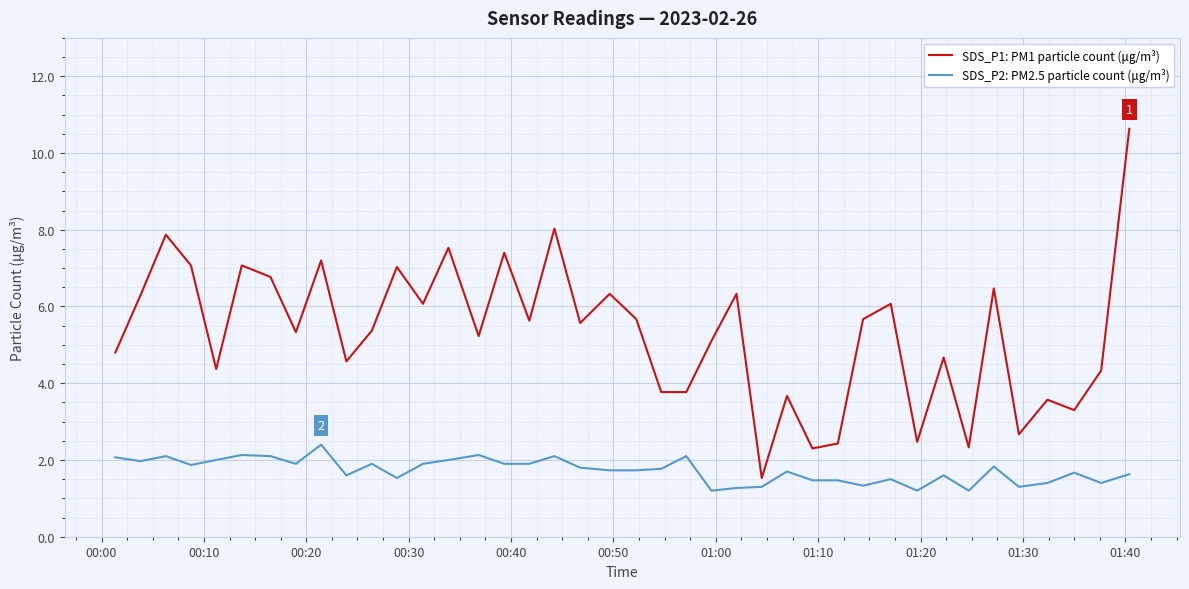

Which series has the largest range (max minus min)?

SDS_P1: PM1 particle count (μg/m³)